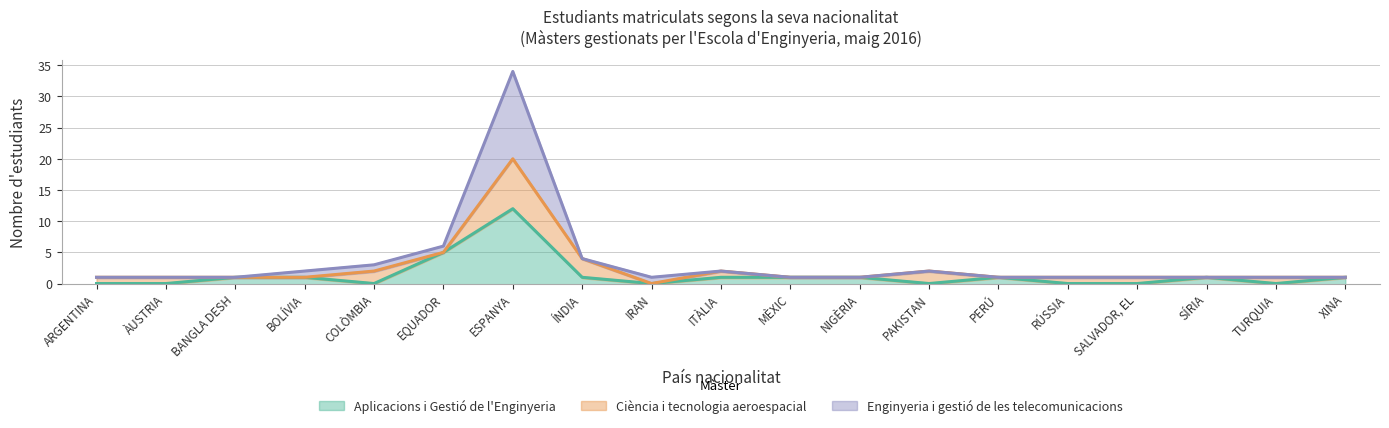

True or false: Aplicacions i Gestió de l'Enginyeria has a value of 12 at ESPANYA.

True